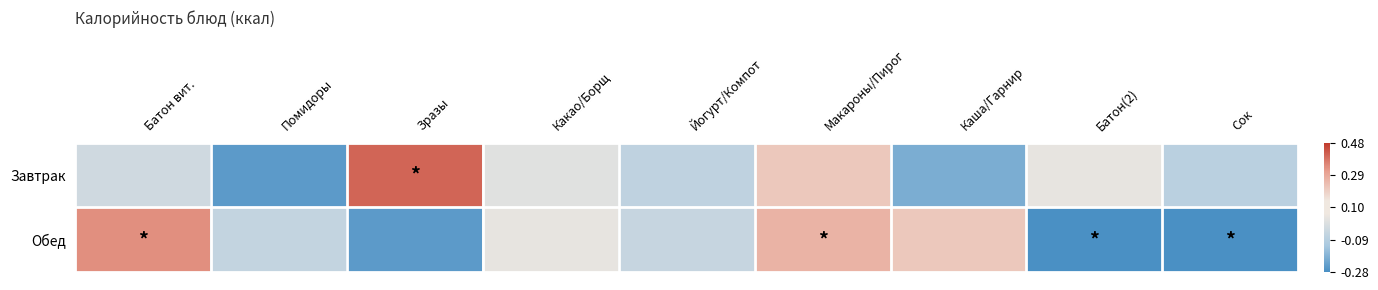

Reading left to right, what are all the values shown in this chart?

Завтрак: Батон вит.=-0.0	Помидоры=-0.2	Зразы=0.4	Какао/Борщ=0.0	Йогурт/Компот=-0.1	Макароны/Пирог=0.2	Каша/Гарнир=-0.2	Батон(2)=0.0	Сок=-0.1
Обед: Батон вит.=0.3	Помидоры=-0.1	Зразы=-0.2	Какао/Борщ=0.0	Йогурт/Компот=-0.0	Макароны/Пирог=0.3	Каша/Гарнир=0.2	Батон(2)=-0.3	Сок=-0.3